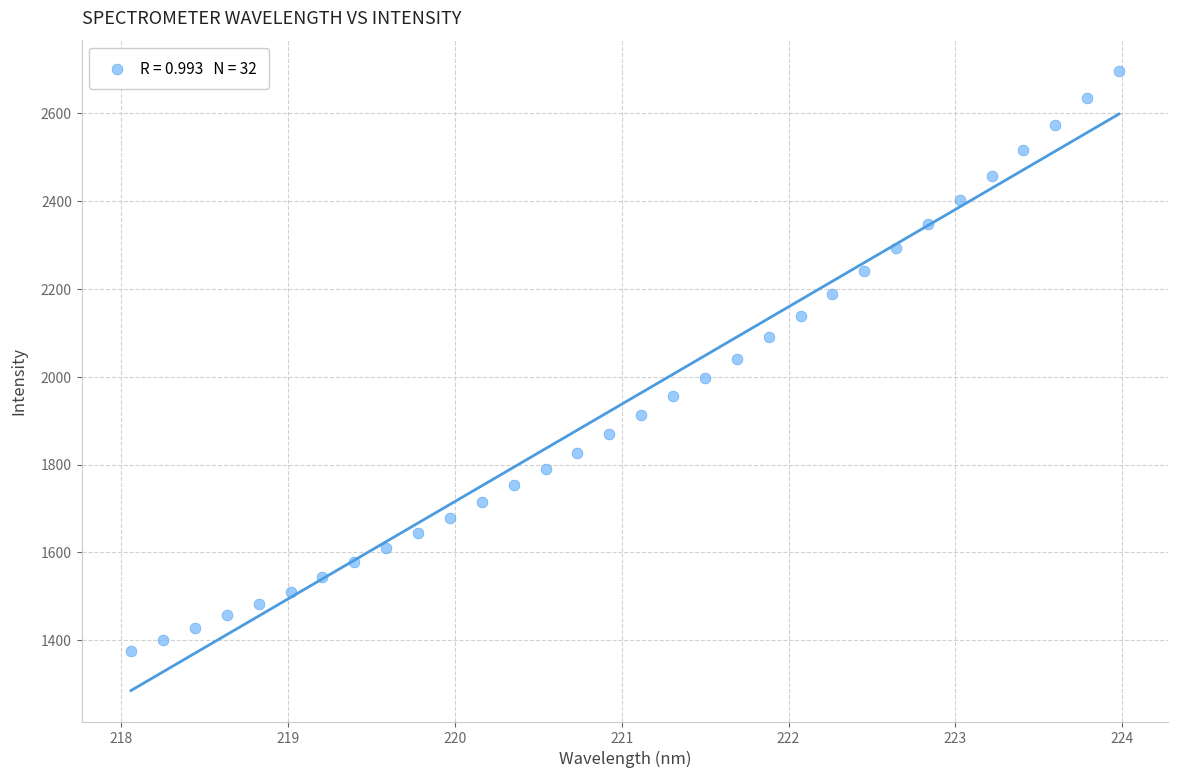

What is the range of Y values (max minus min)?

1319.8